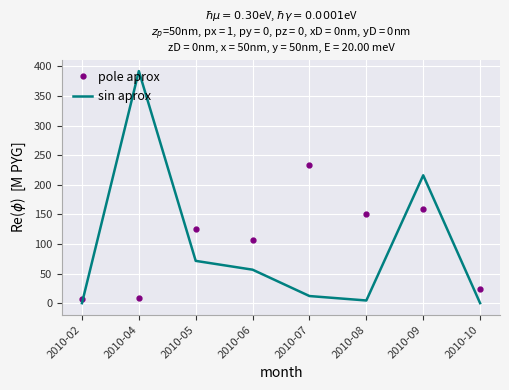

What is the difference between the maximum and second lowest values in the pole aprox series?

225.1